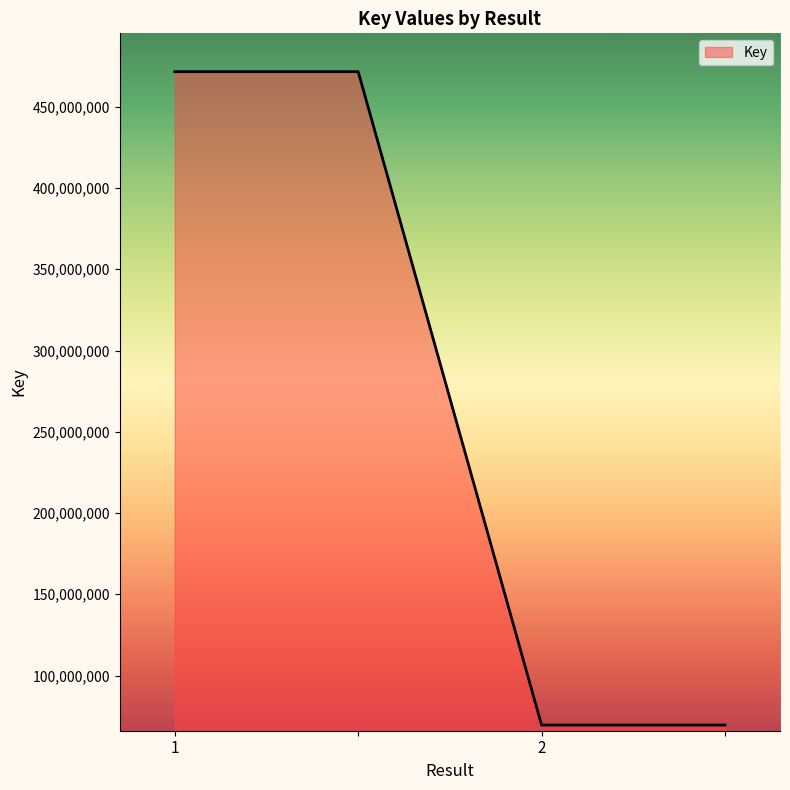

How many values are between 69501122 and 471633004?

4